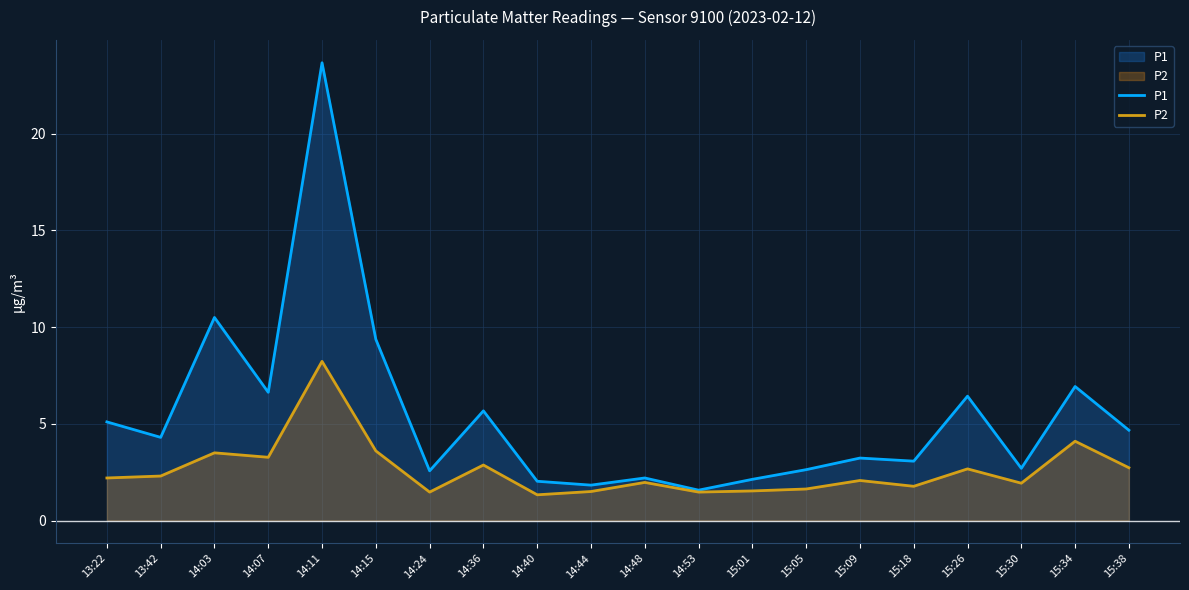

At which label does P1 reach its peak?

14:11